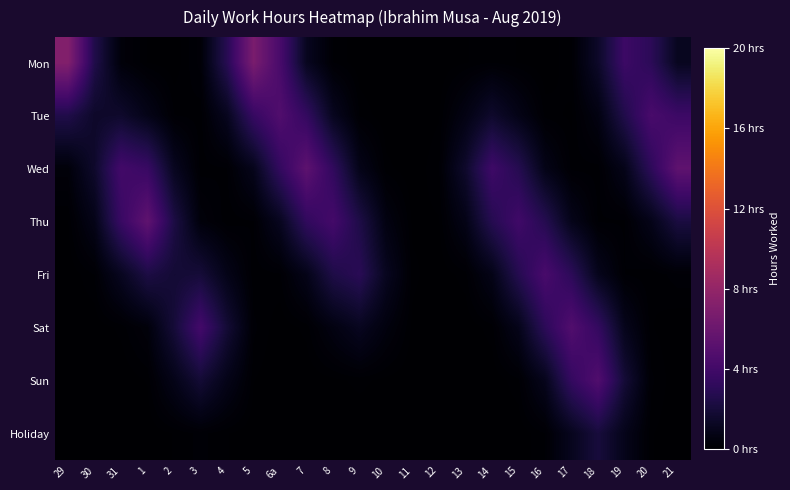

Between 3 and 14, which series saw the biggest shift?

Sat